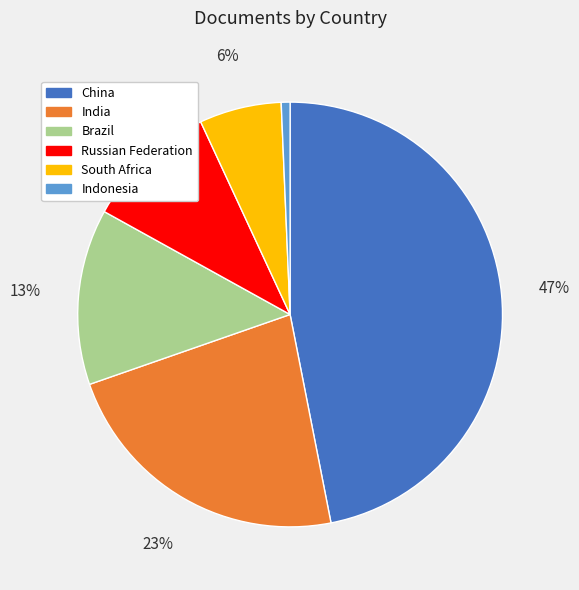

How many slices are in this pie chart?

6